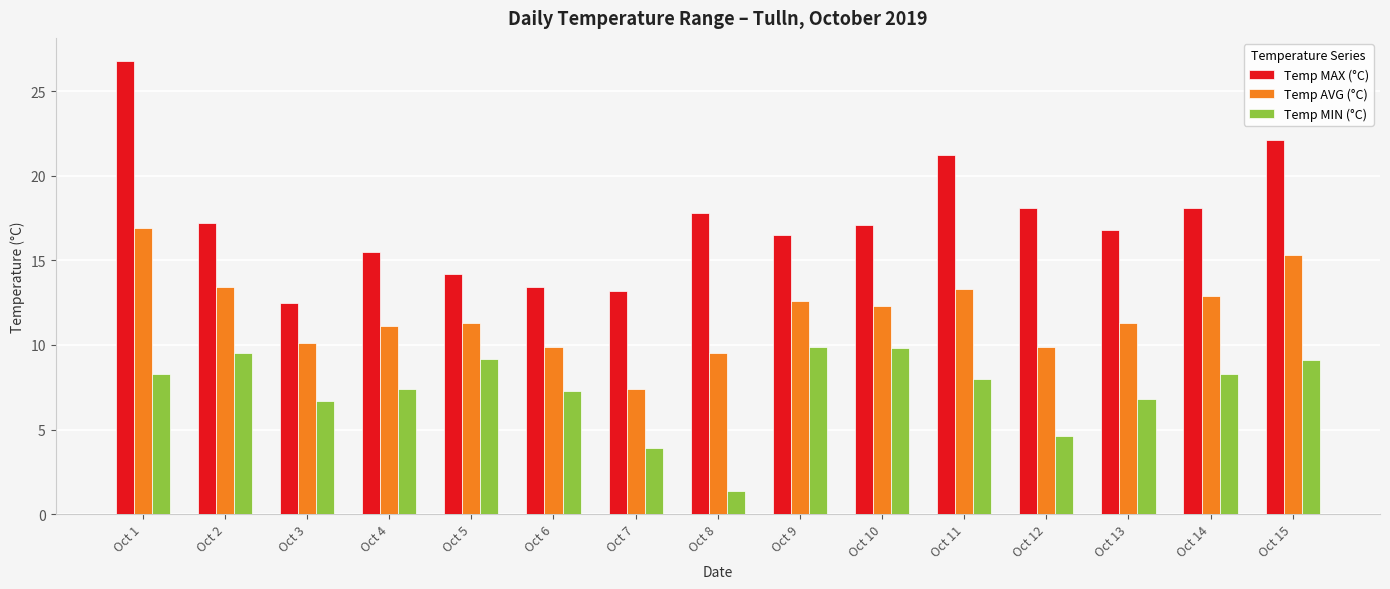

At which category does the chart reach its minimum across all series?

Oct 8